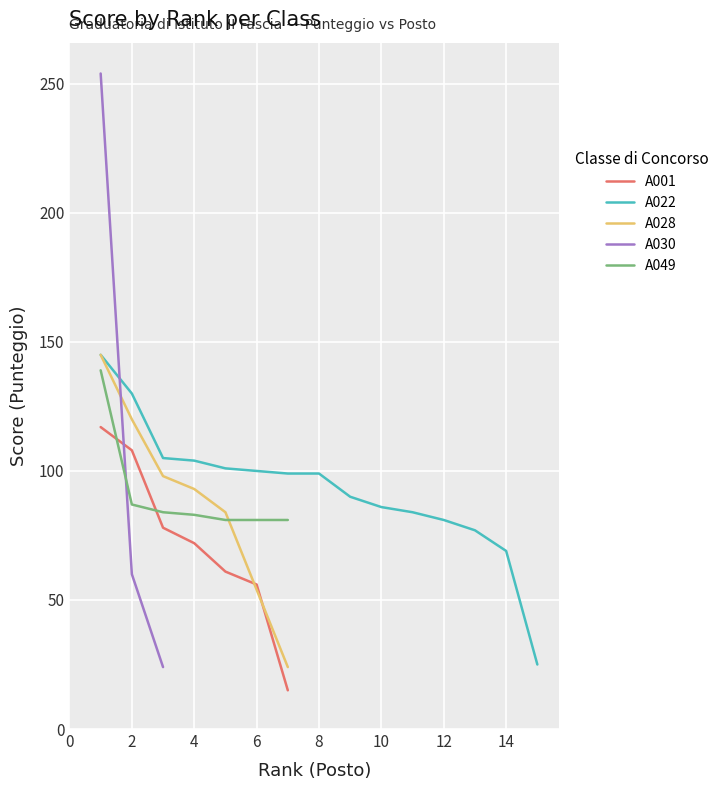

What is the highest value of the A049 series?

139